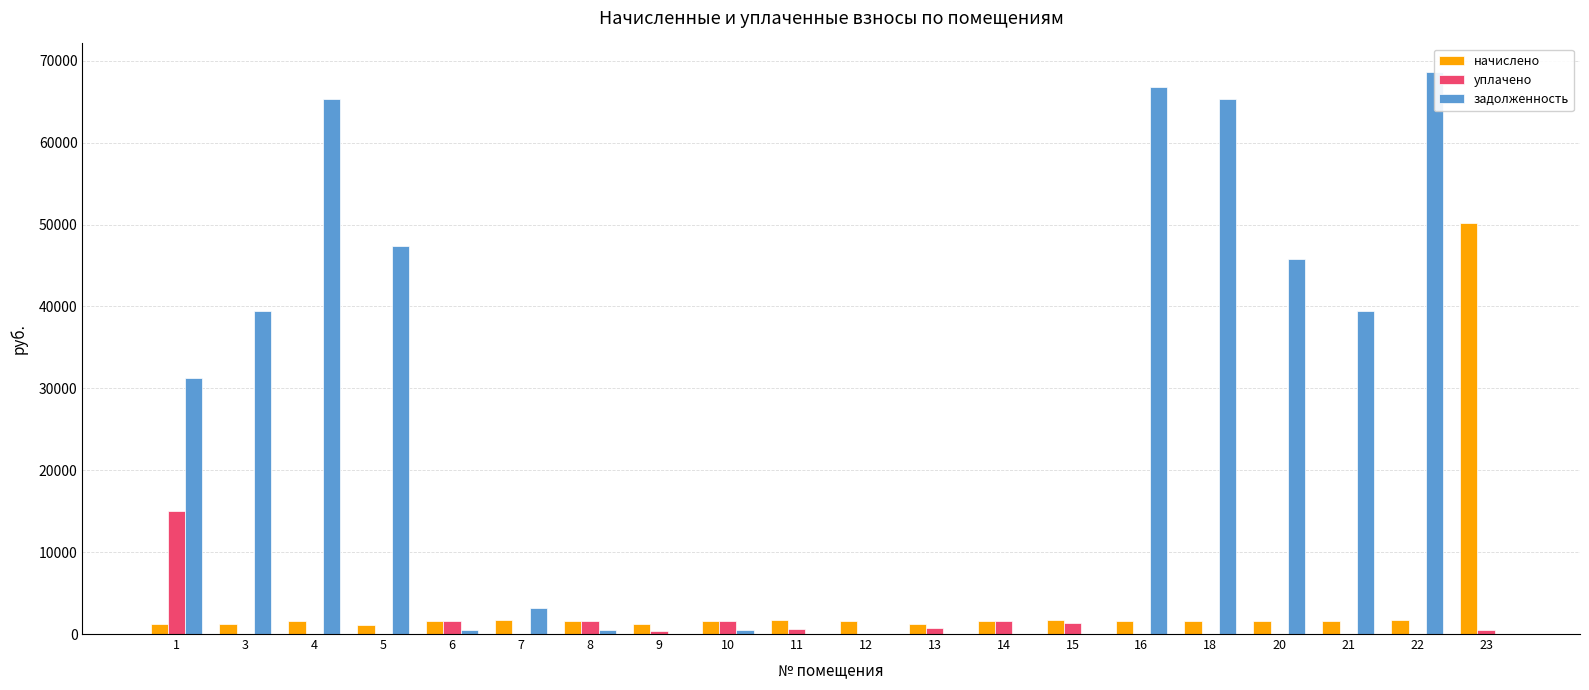

At how many categories does at least one series exceed 1543?

18